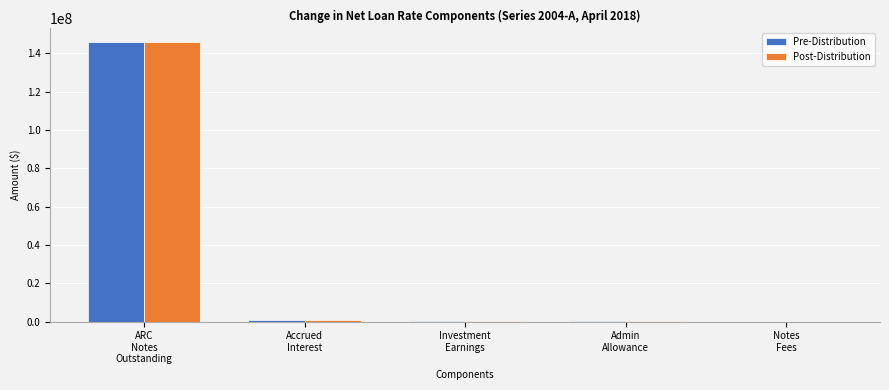

What is the sum of all Post-Distribution values?

146452208.5